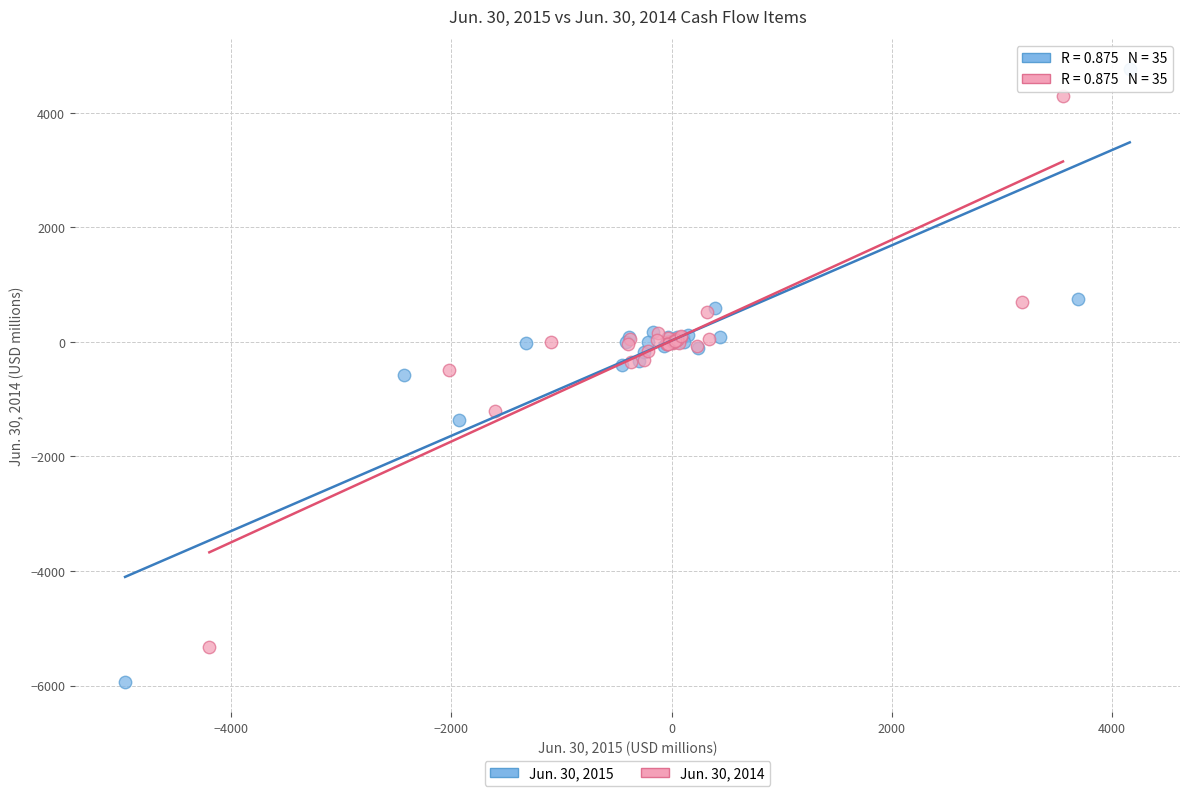

What are all the series names shown in the legend?

Jun. 30, 2015, Jun. 30, 2014